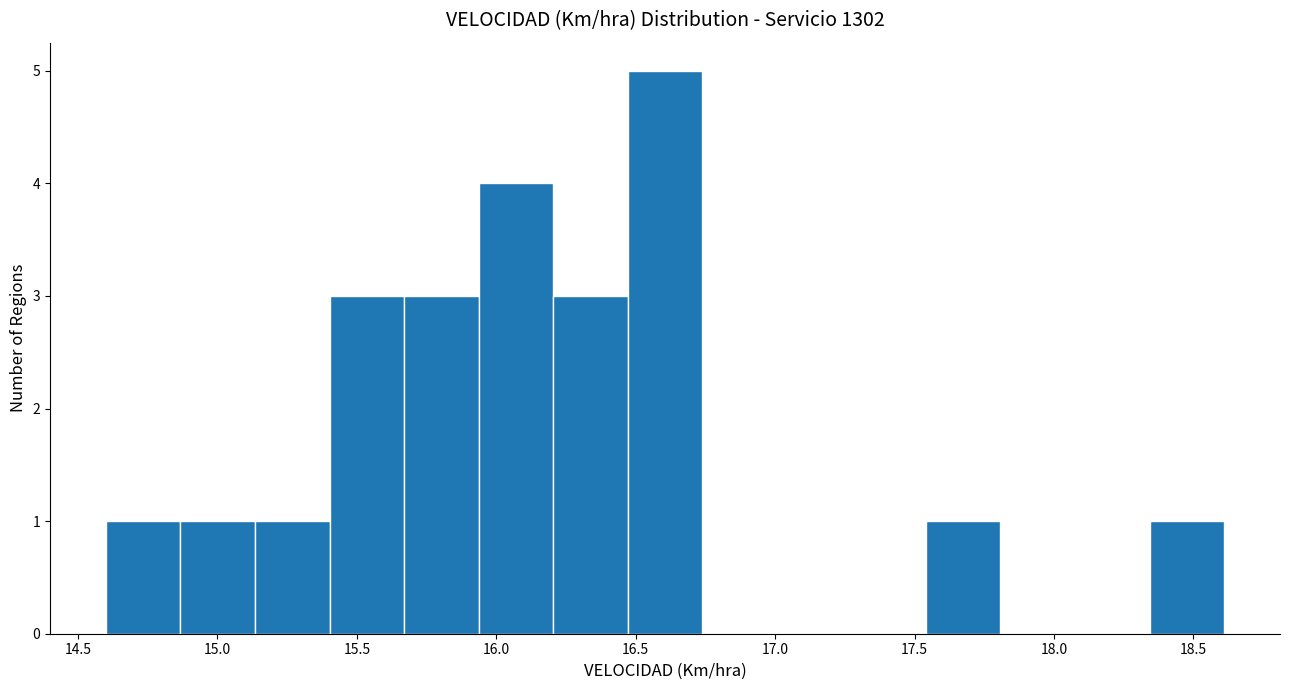

Which range on the x-axis has the tallest bar?

16.45 to 16.75